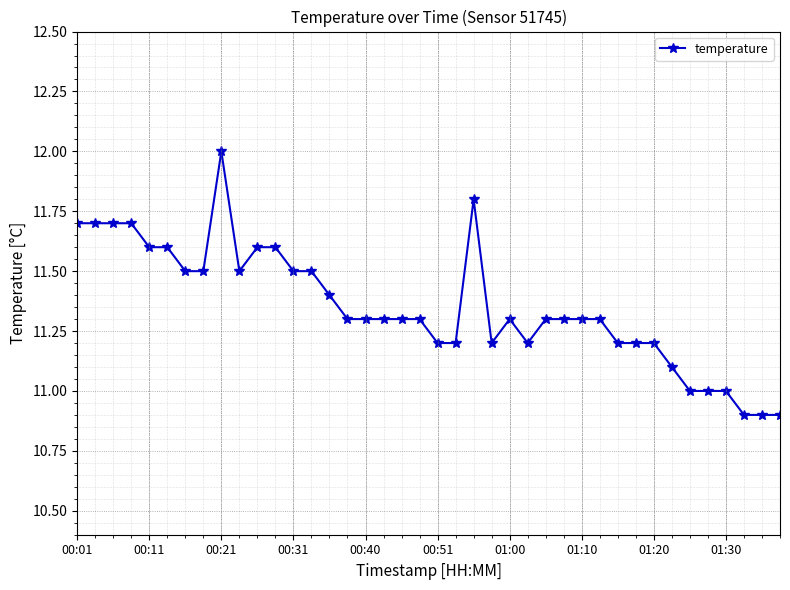

What is the difference between the maximum and minimum values?

1.1